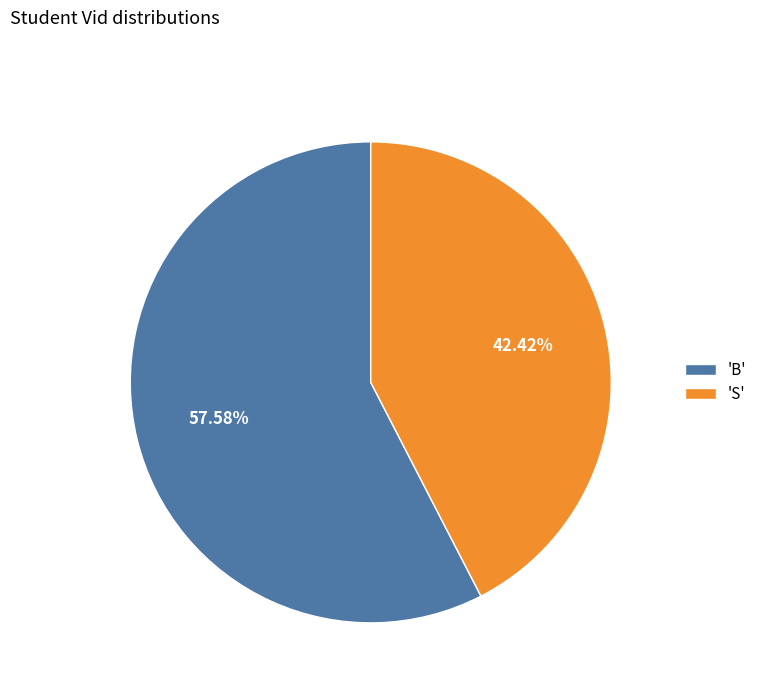

Is there a majority slice in this chart?

Yes